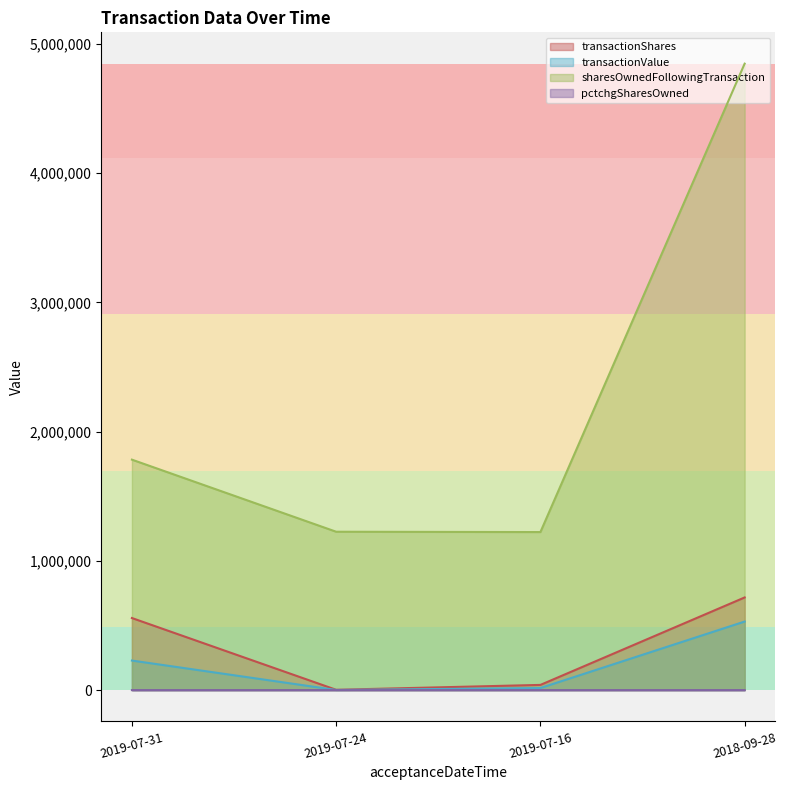

What is the average value of the transactionShares series?

329364